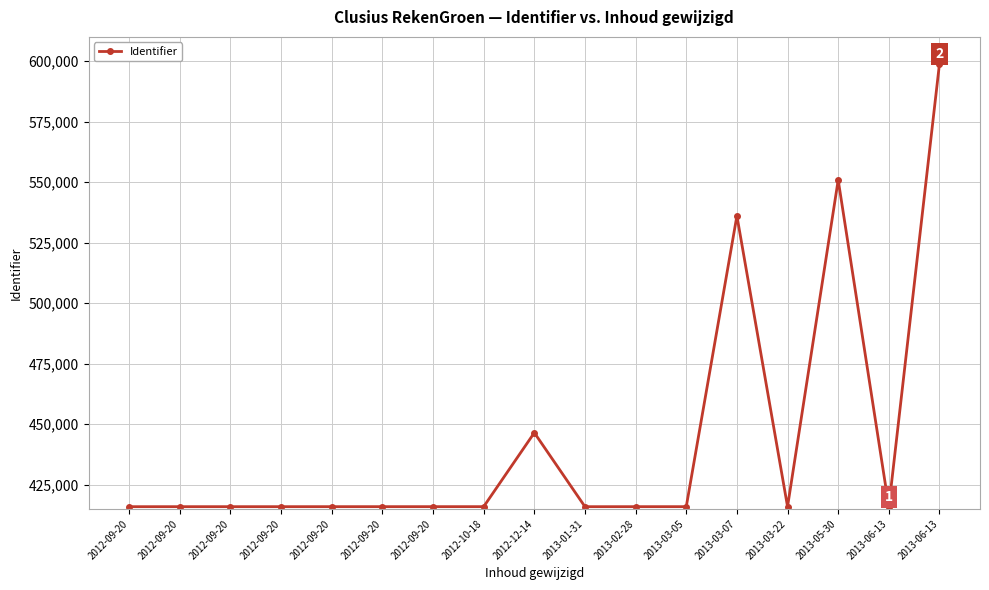

How many categories are shown in the chart?

17